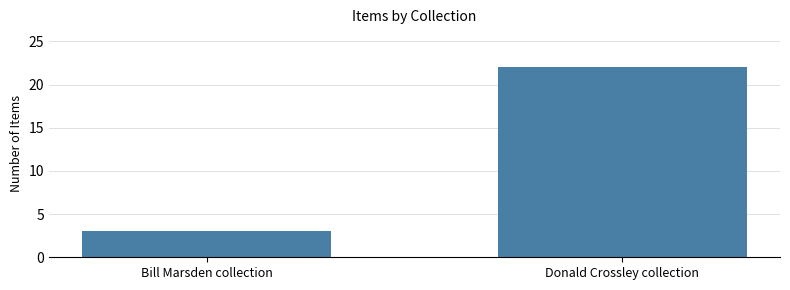

True or false: the data shows 1 at Bill Marsden collection.

False